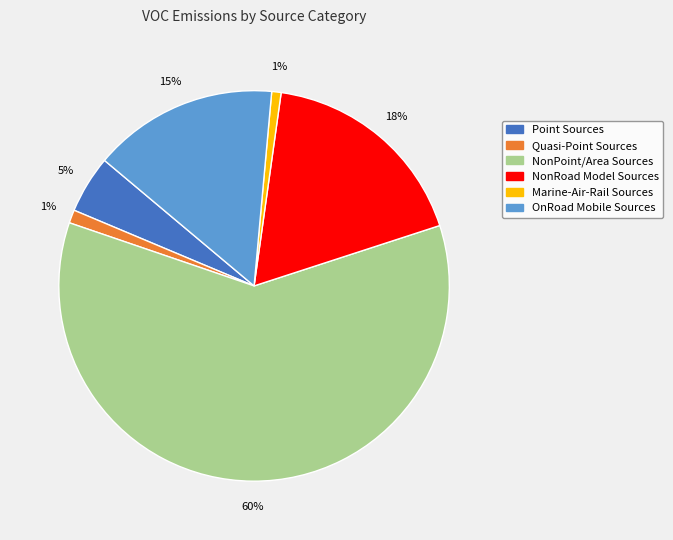

The Quasi-Point Sources slice represents 11% of the pie. True or false?

False